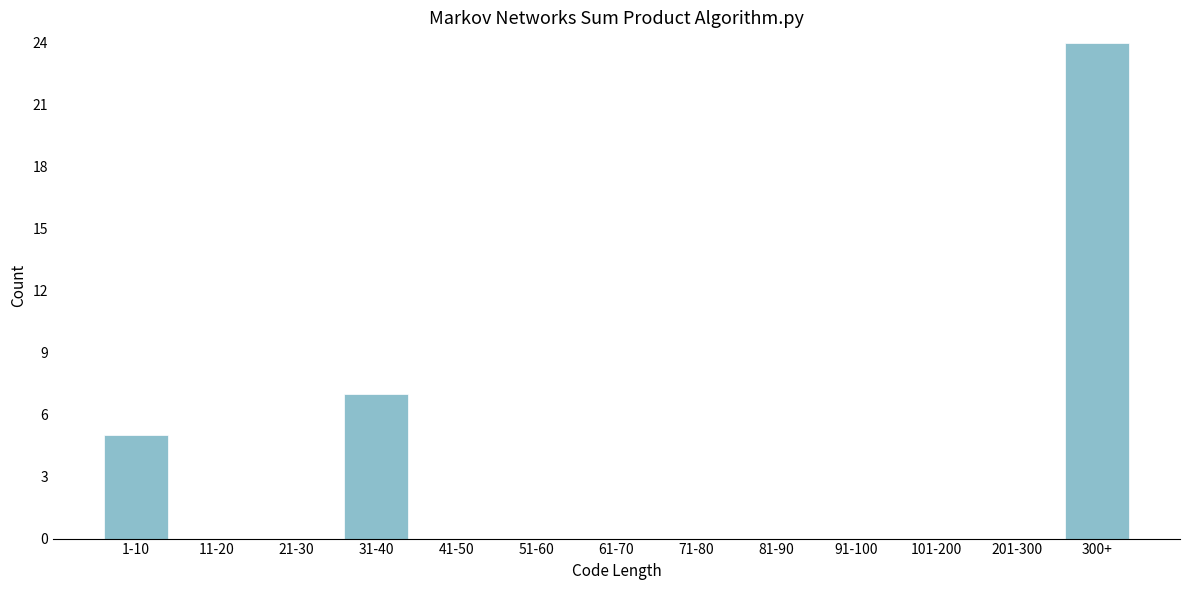

Reading right to left, extract all data points from this chart.

300+=24	201-300=0	101-200=0	91-100=0	81-90=0	71-80=0	61-70=0	51-60=0	41-50=0	31-40=7	21-30=0	11-20=0	1-10=5